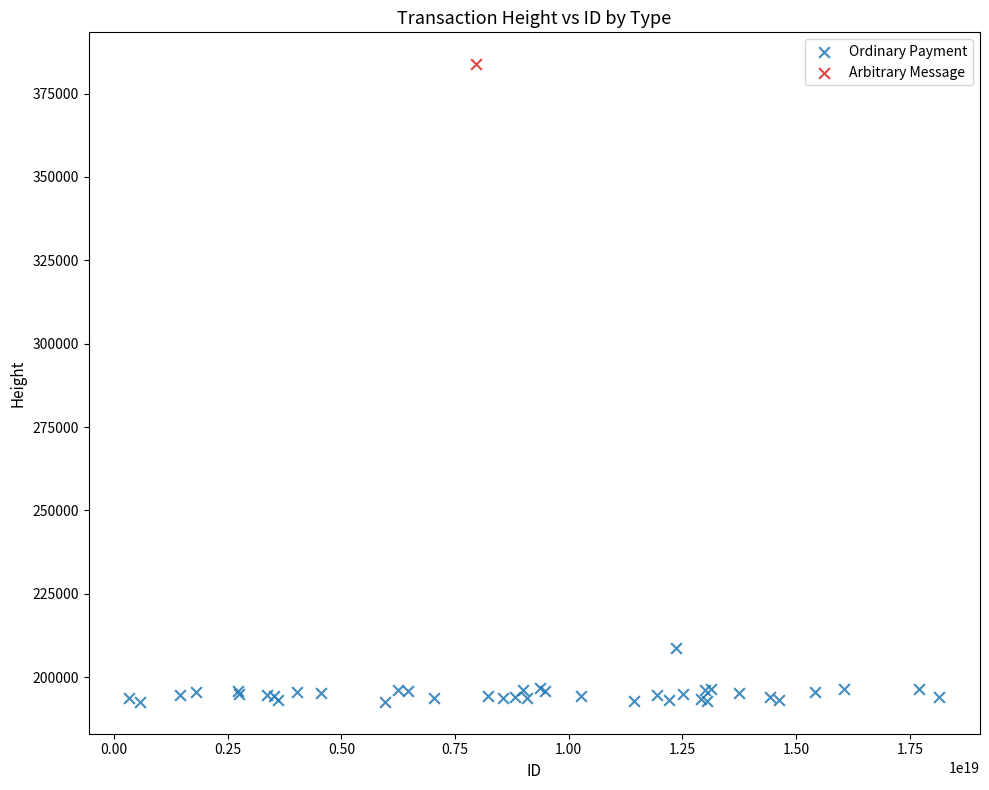

What are all the series names shown in the legend?

Ordinary Payment, Arbitrary Message